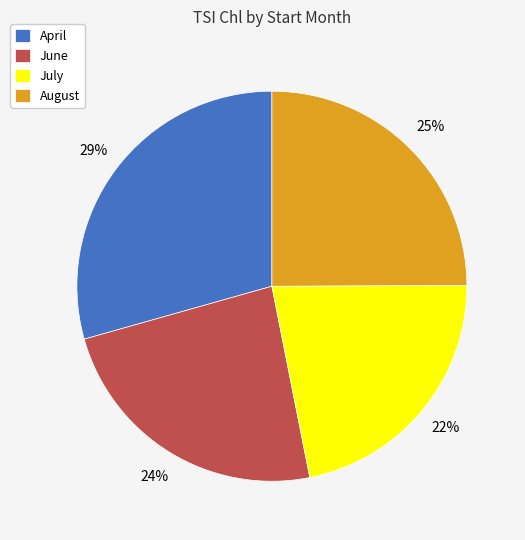

Do April and August together represent more than half of the pie?

Yes